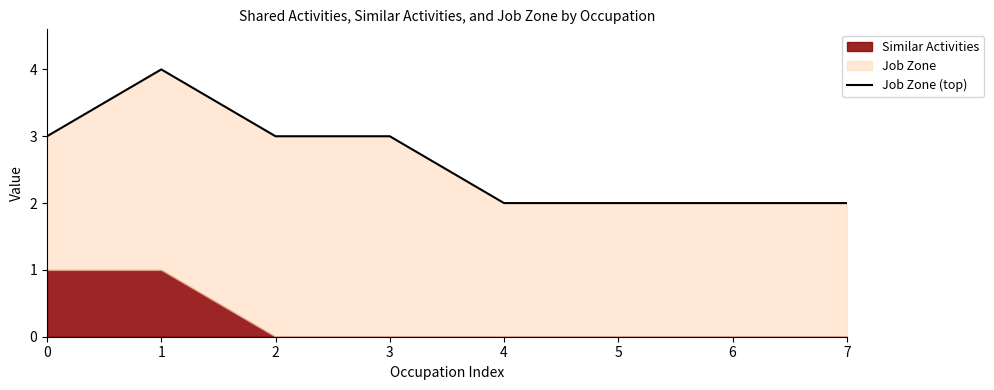

What is the value of the 5th point from the left?

2